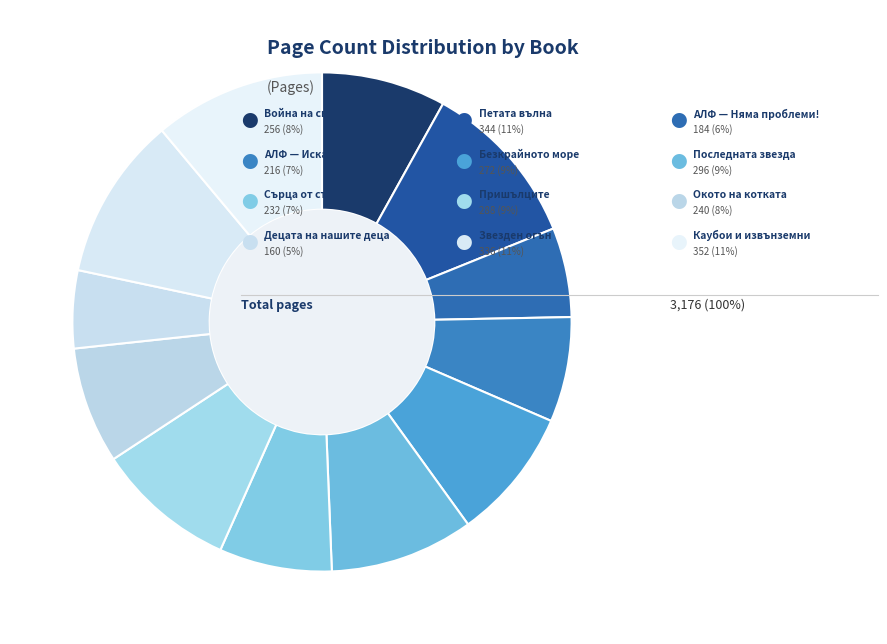

How many slices are in this pie chart?

12